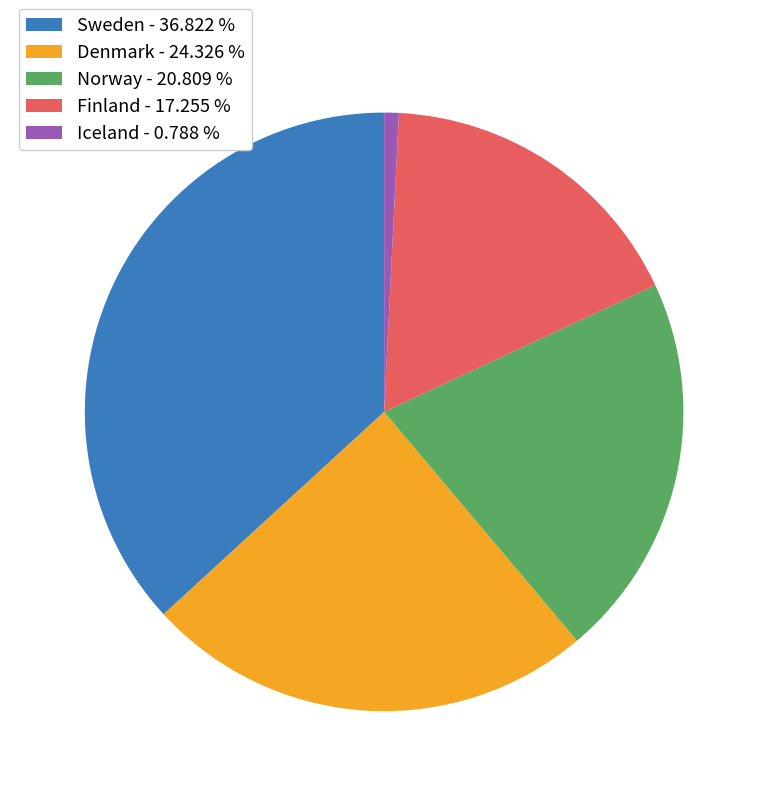

True or false: Norway accounts for 21% of the total.

True